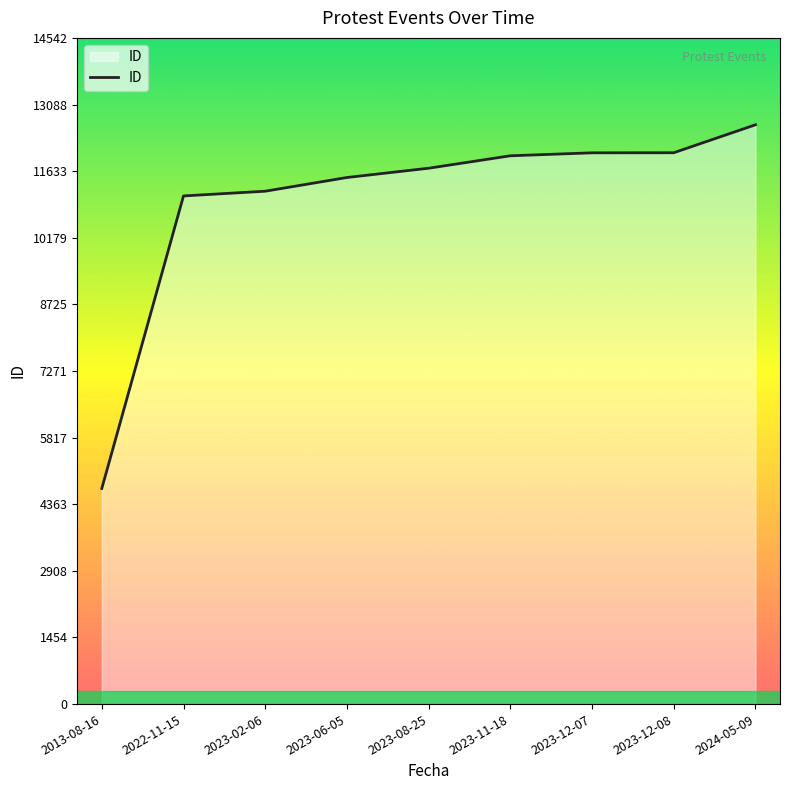

What is the difference between the maximum and minimum values?

7939